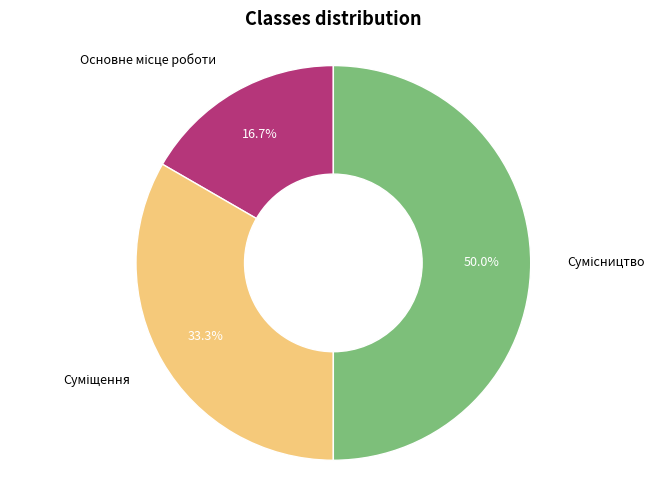

Is there any slice that represents more than half of the pie?

No